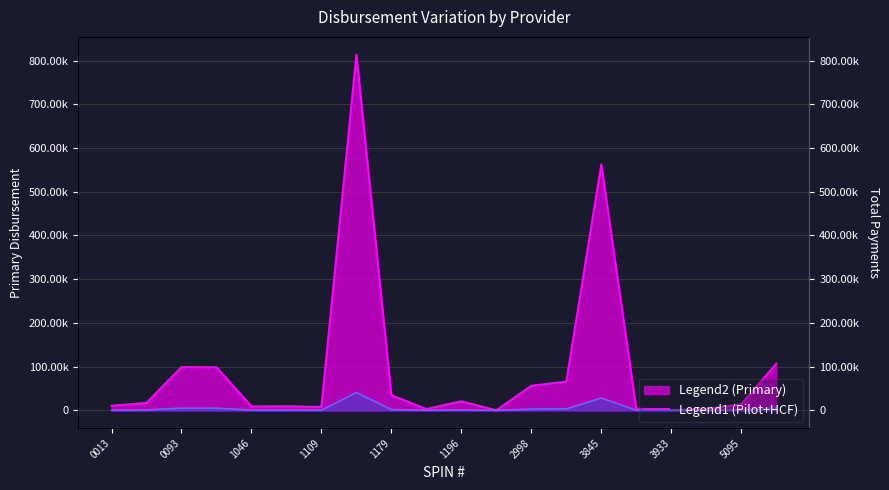

Is it true that Primary Disbursement equals 14963.0 at 1179?

False